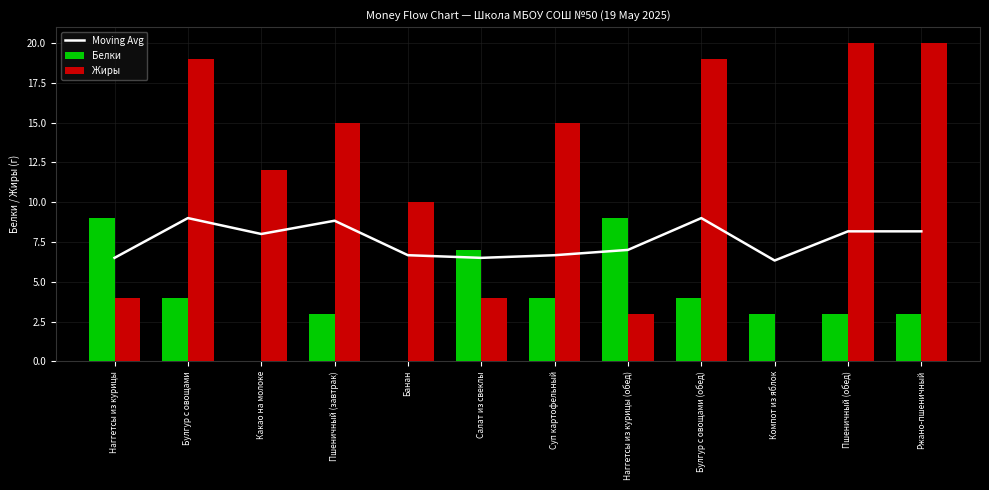

Is it true that Белки equals 4.1 at Наггетсы из курицы?

False